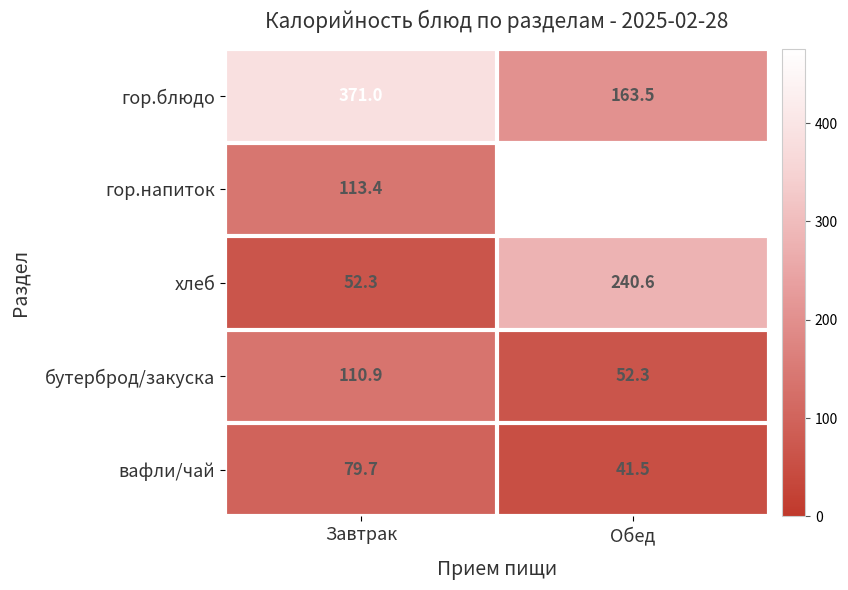

At which category is the sum across all series the highest?

Обед